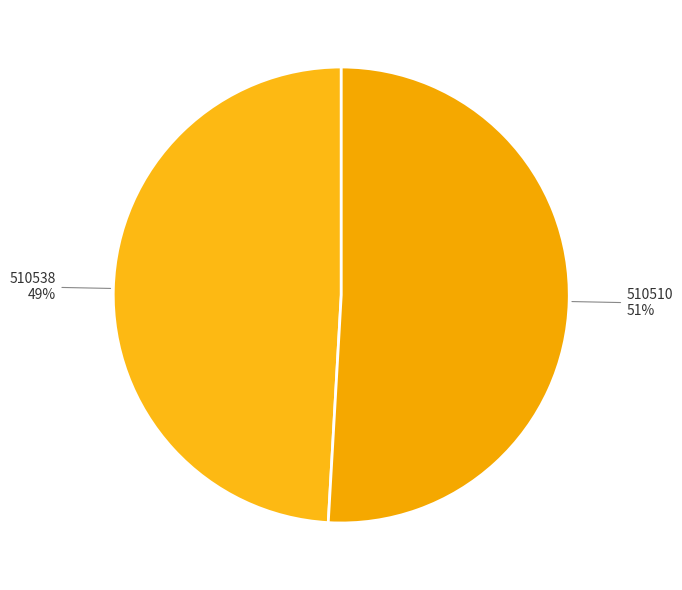

What percentage is the 510538 slice, to the nearest percent?

49%